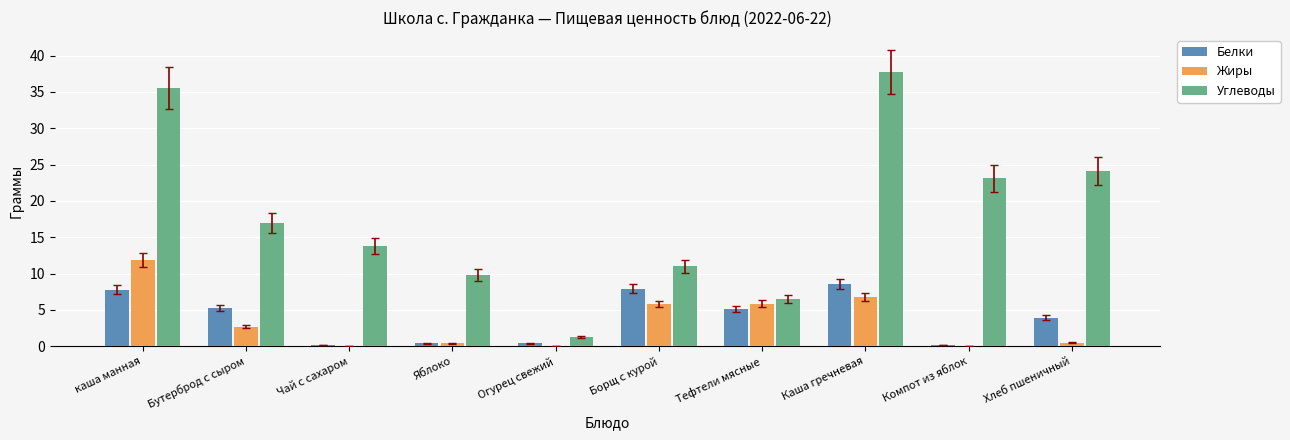

What is the total value across all series at Борщ с курой?

24.7